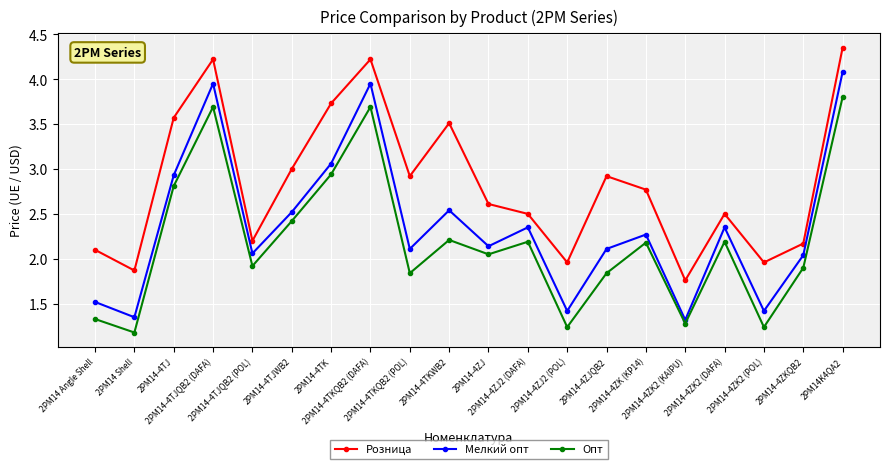

Is it true that Опт equals 2.2 at 2PM14-4TKWB2?

True